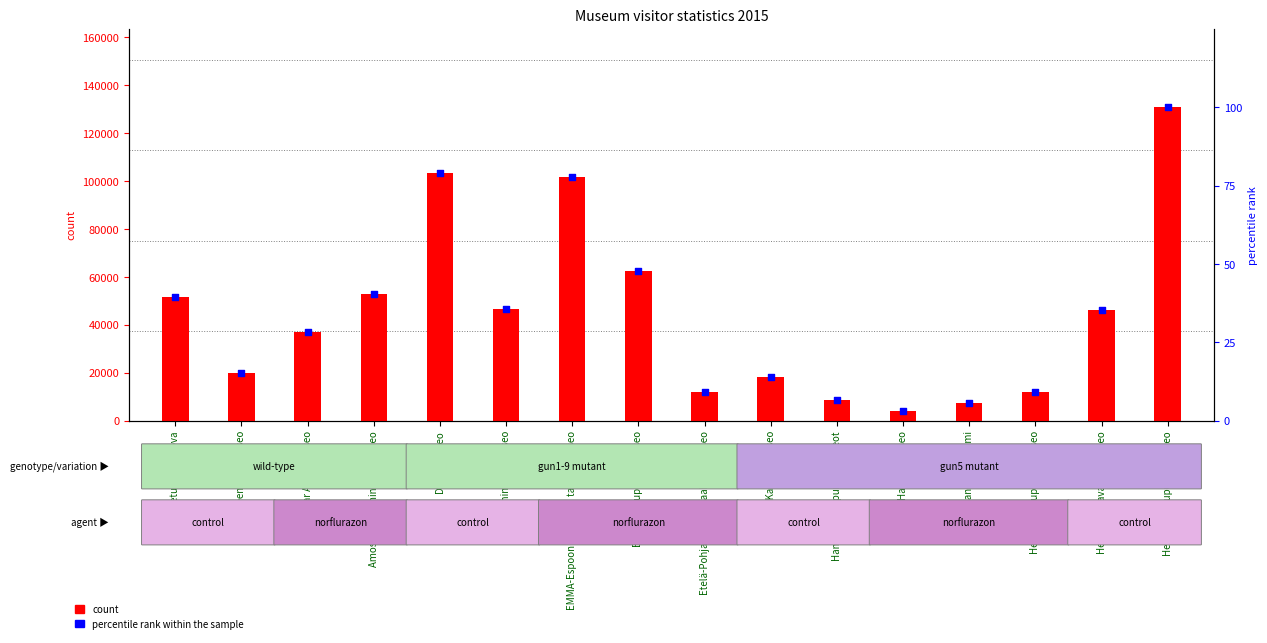

At which category is the sum across all series the highest?

Helsingin kaupunginmuseo